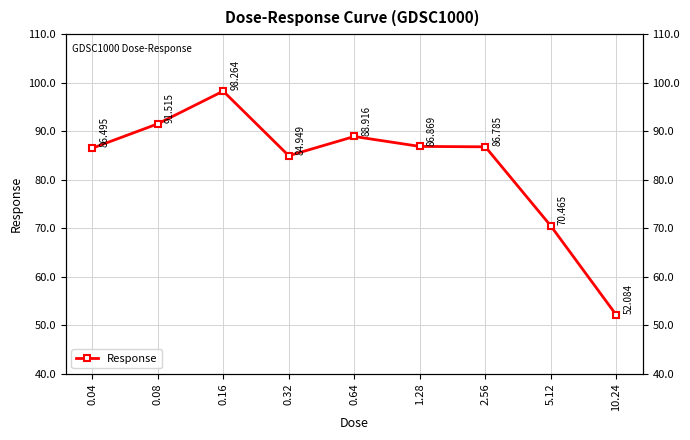

Approximately how many times larger is the value at 10.24 compared to 0.16?

0.5